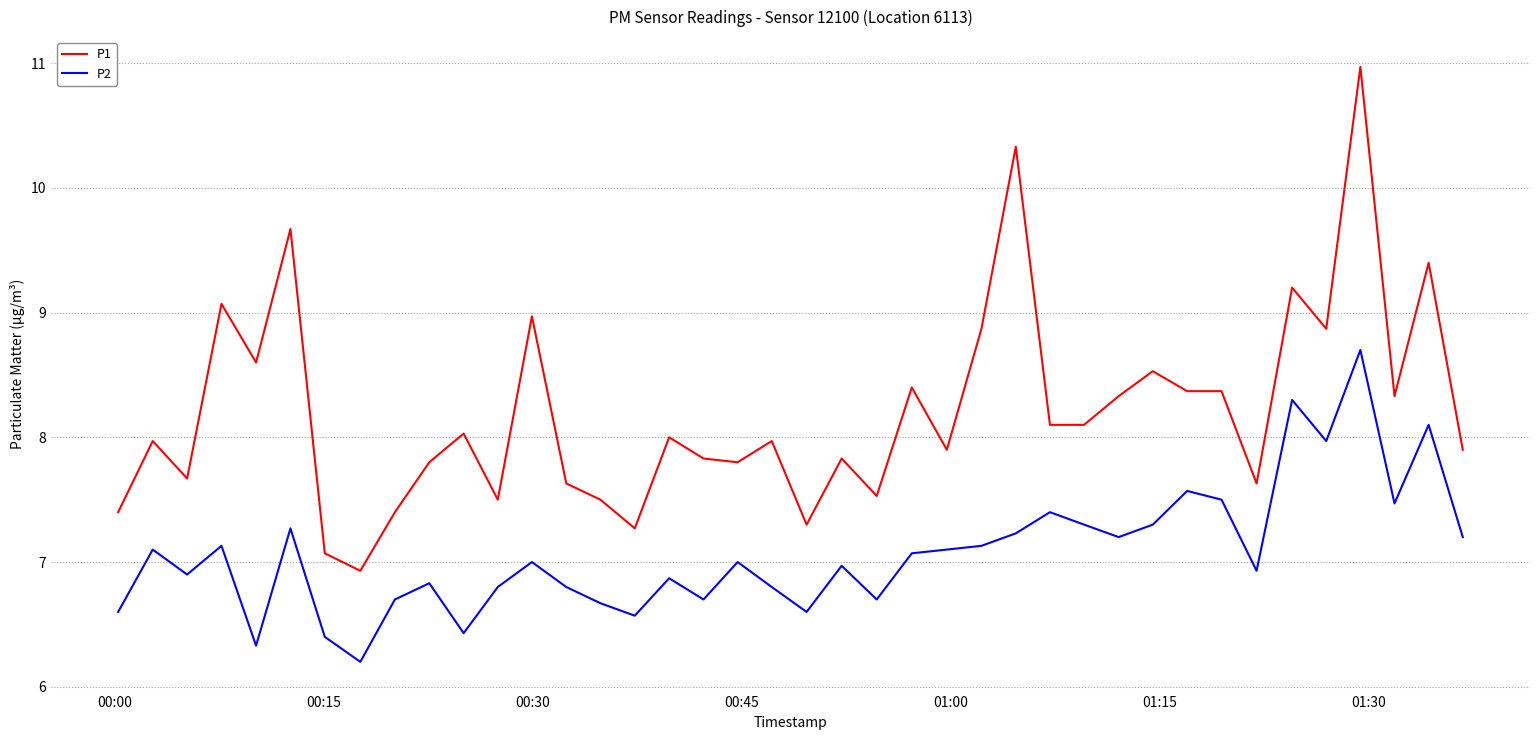

Which series has the largest range (max minus min)?

P1